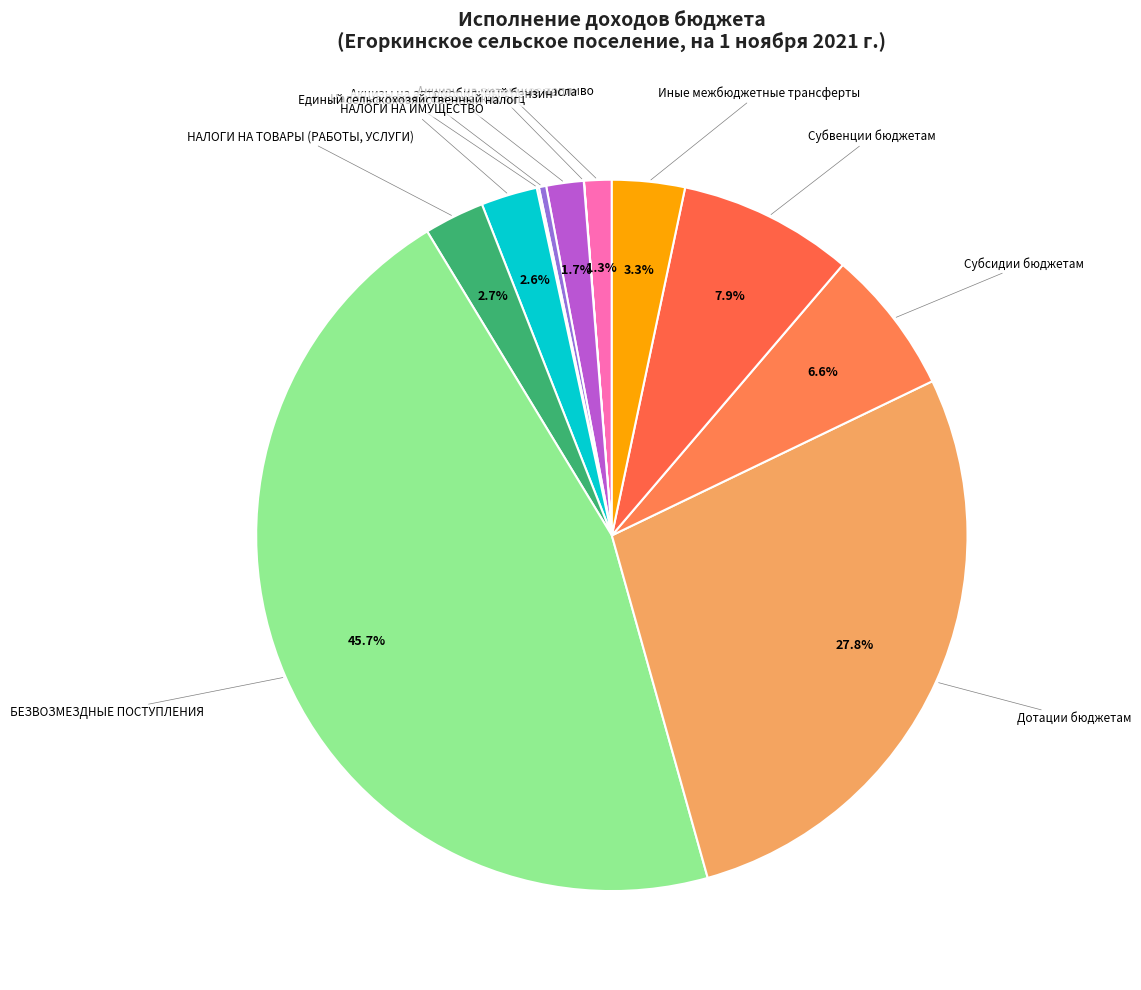

Which has a higher value, БЕЗВОЗМЕЗДНЫЕ ПОСТУПЛЕНИЯ or Дотации бюджетам?

БЕЗВОЗМЕЗДНЫЕ ПОСТУПЛЕНИЯ